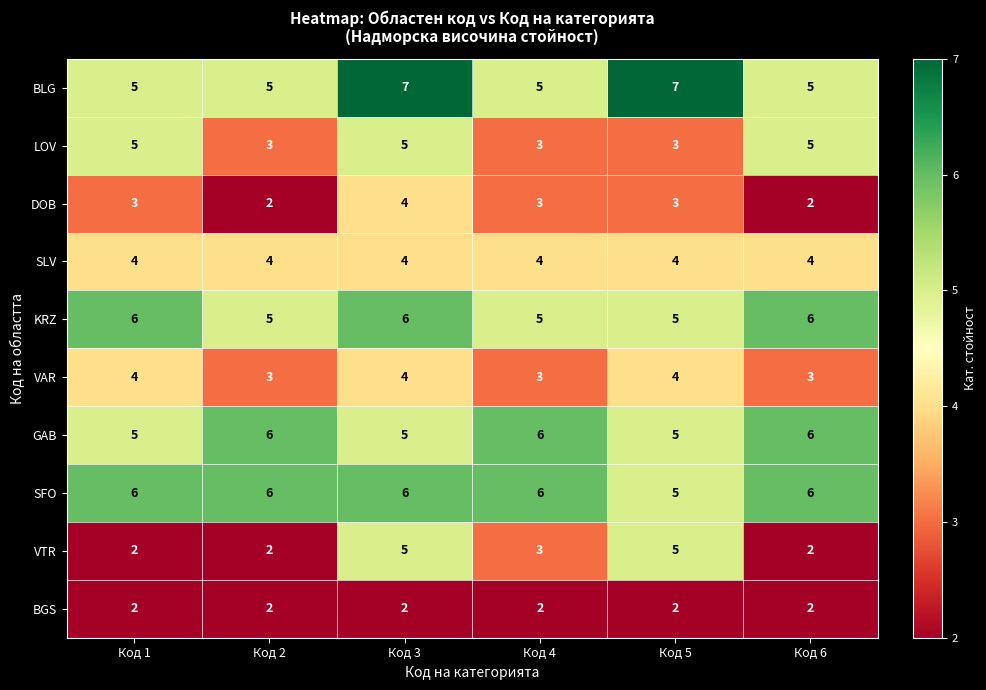

Which series has the largest total across all categories?

SFO